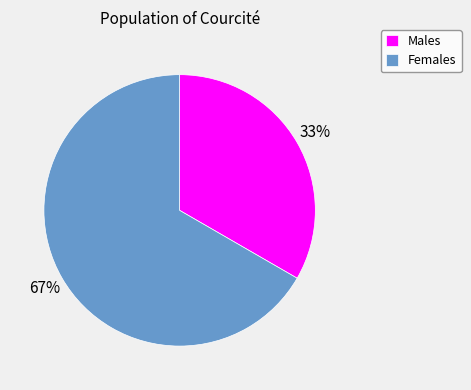

Is it true that Males is 33% of the pie?

True